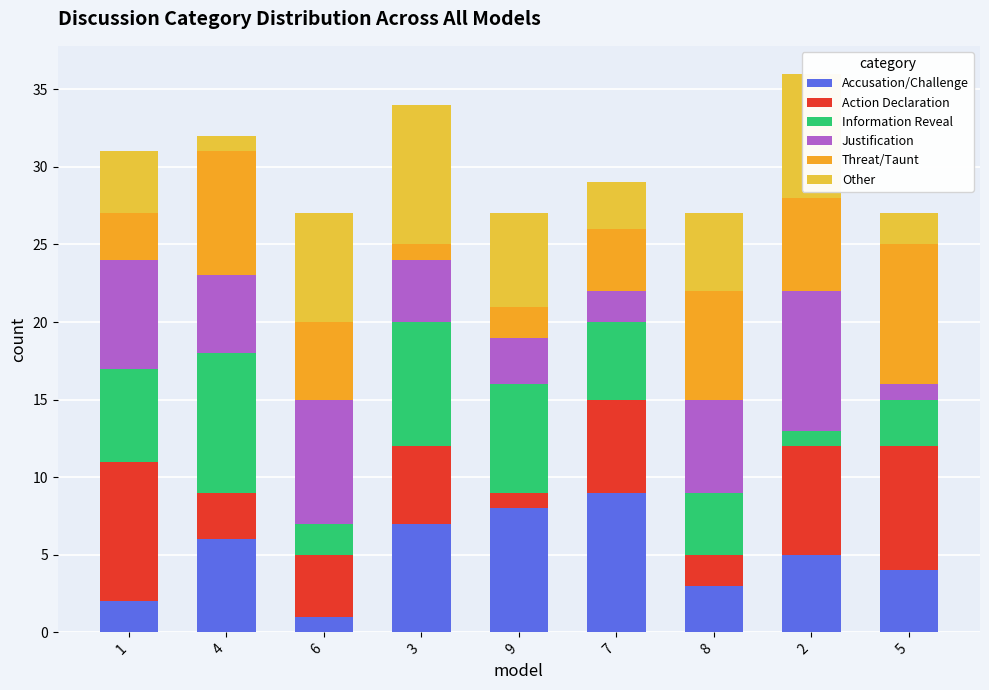

What is the sum of all Accusation/Challenge values?

45